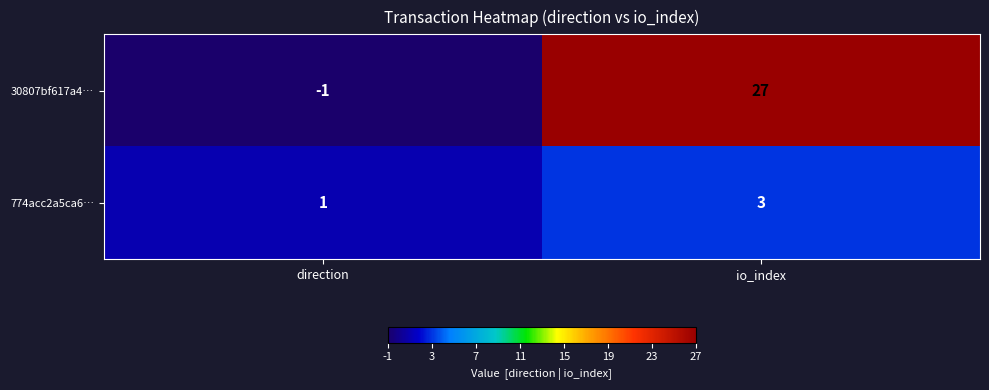

What is the smallest value displayed?

-1